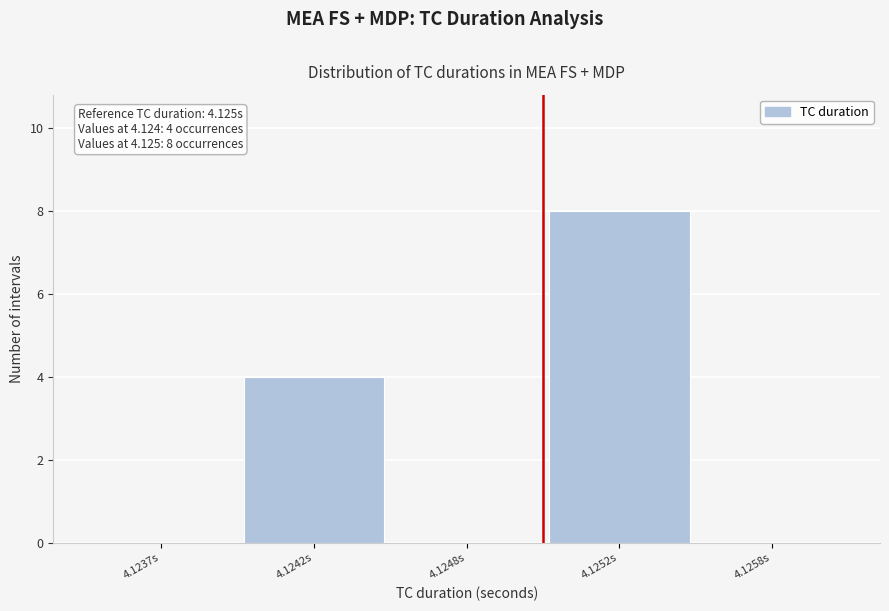

Reading left to right, what are all the values shown in this chart?

4.1237s=0	4.1242s=4	4.1248s=0	4.1252s=8	4.1258s=0